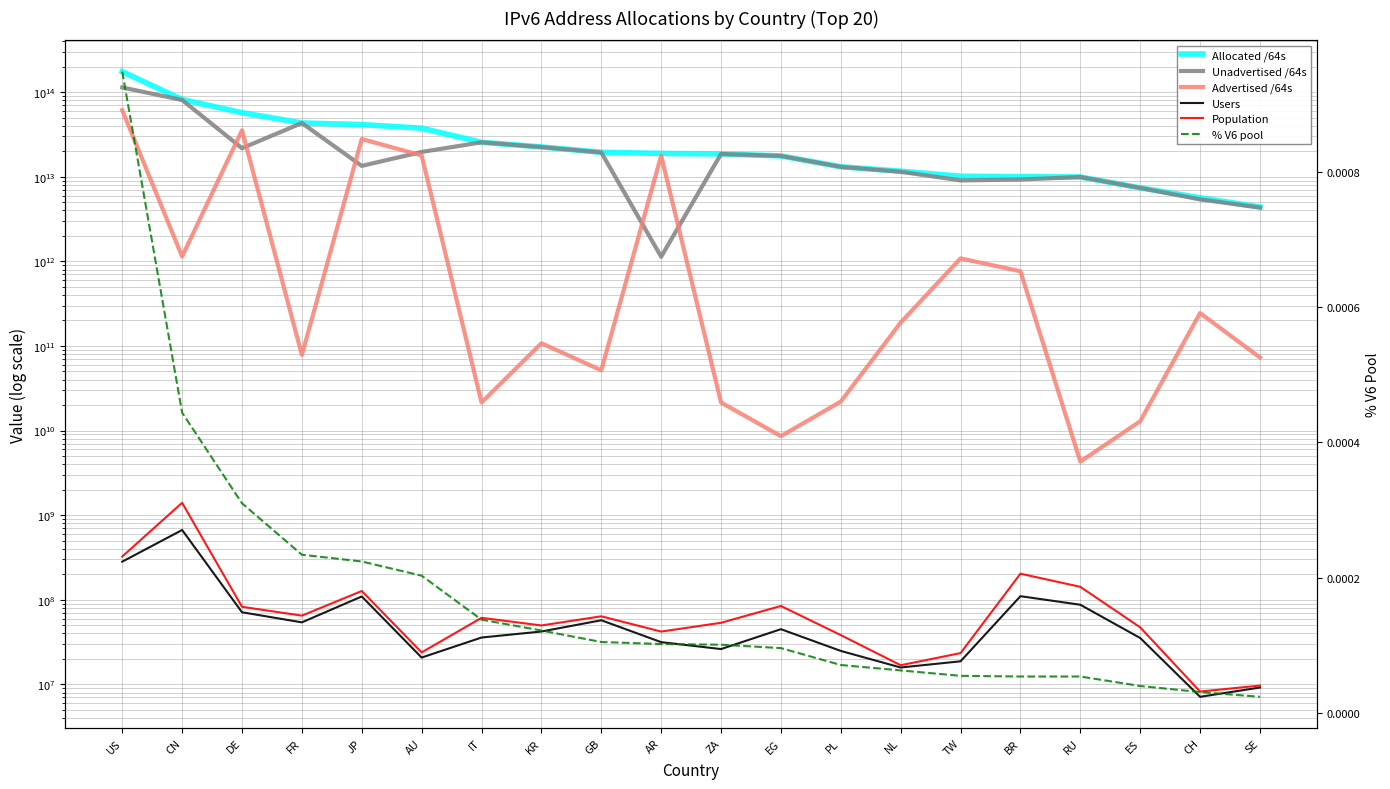

Which series has the largest range (max minus min)?

Allocated /64s